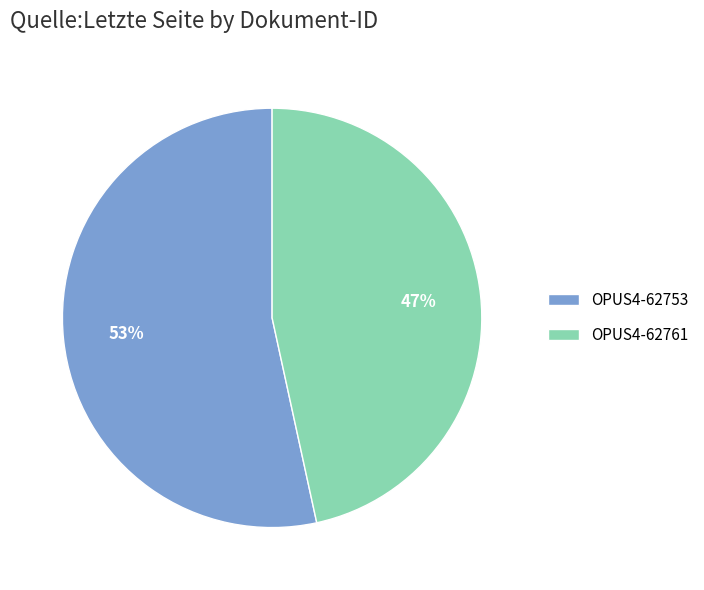

True or false: OPUS4-62761 accounts for 40% of the total.

False